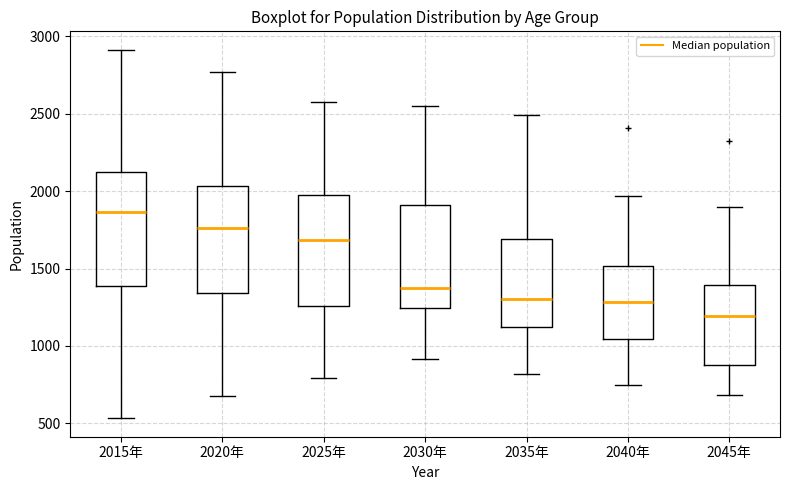

Reading left to right, read every box against the y-axis: the position of its median line, the range the box covers, and the ends of its whiskers. The values are not printed on the chart, so give them approximately, as read against the axis.

2015年: median 1850, box 1400 to 2100, whiskers 550 to 2900
2020年: median 1750, box 1350 to 2050, whiskers 700 to 2750
2025年: median 1700, box 1250 to 1950, whiskers 800 to 2600
2030年: median 1350, box 1250 to 1900, whiskers 900 to 2550
2035年: median 1300, box 1100 to 1700, whiskers 800 to 2500
2040年: median 1300, box 1050 to 1500, whiskers 750 to 1950
2045年: median 1200, box 900 to 1400, whiskers 700 to 1900